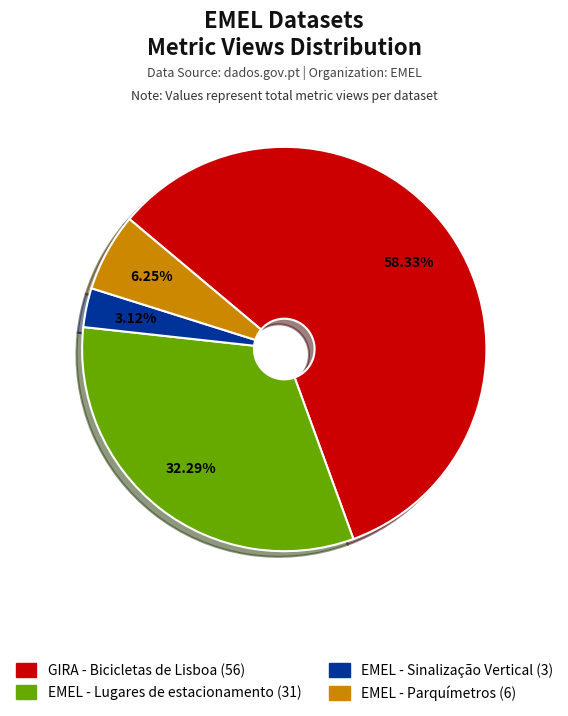

Count the number of slices in the pie.

4